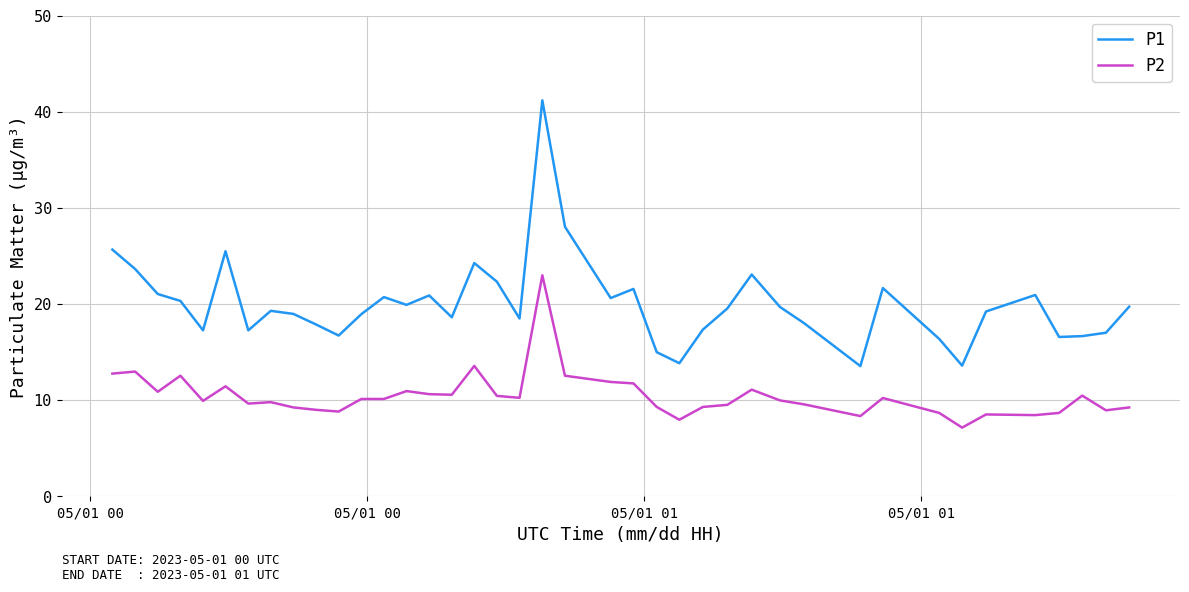

At how many categories does at least one series exceed 37?

1